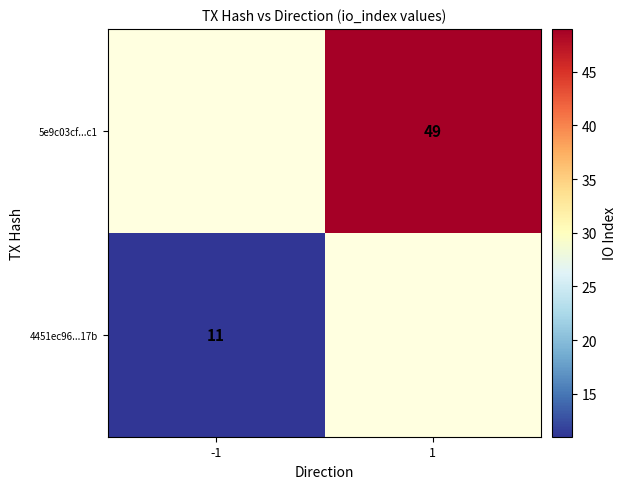

The value of 5e9c03cf...c1 at 1 is 49. True or false?

True